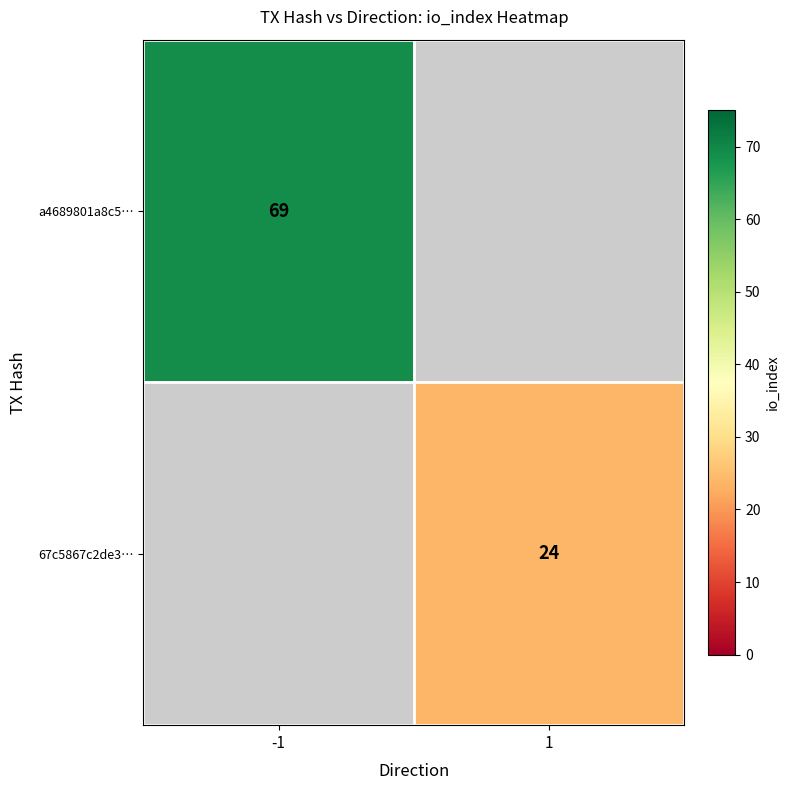

True or false: 67c5867c2de3… has a value of 24 at 1.

True